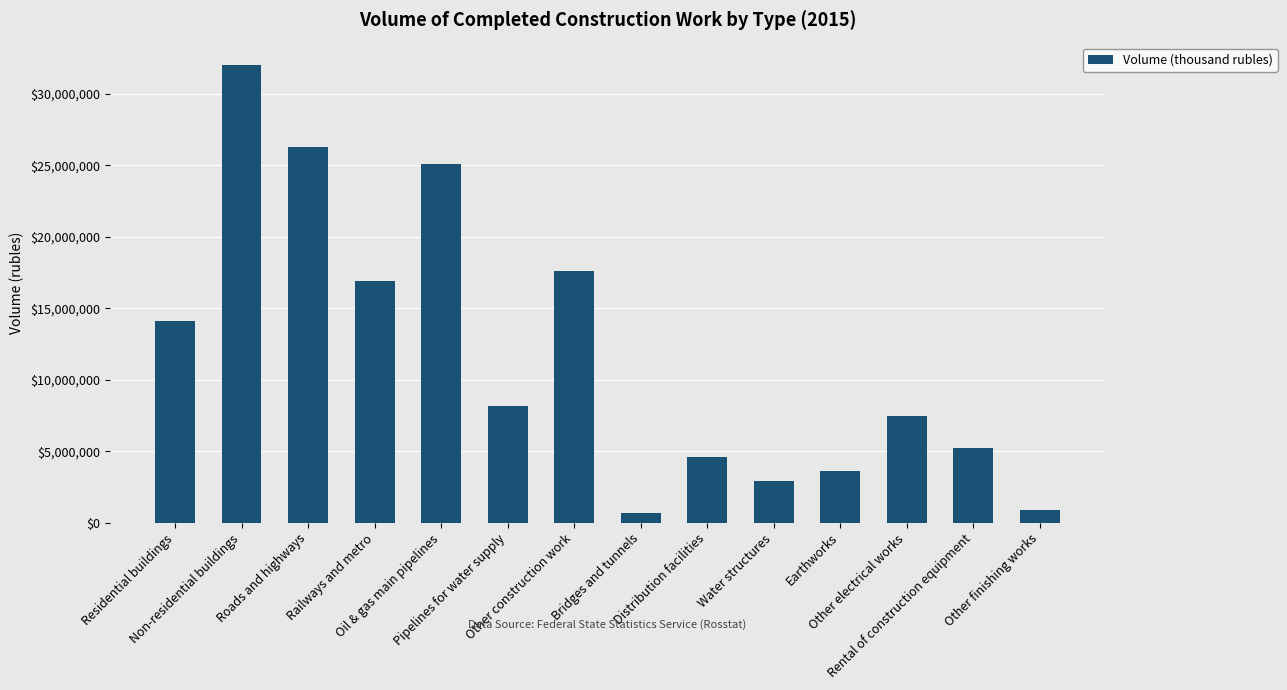

What is the label of the 9th bar from the left?

Distribution facilities